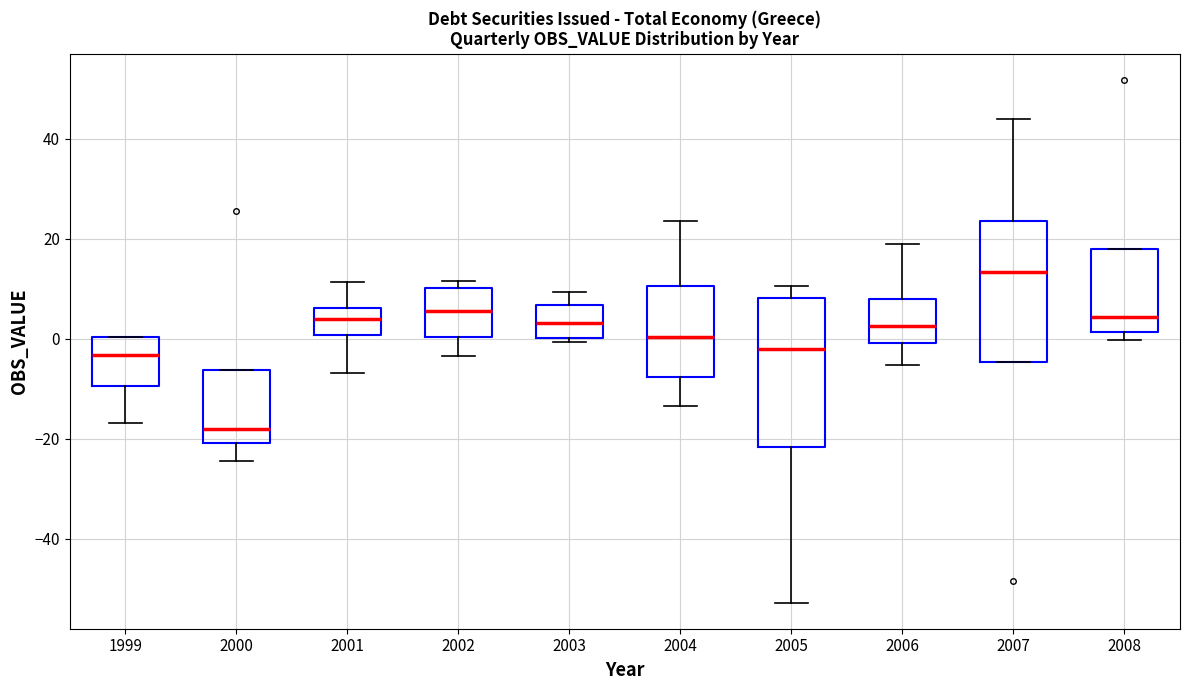

Where does the upper whisker of the box at x = 2001 end on the y-axis? The values are not printed on the chart, so give them approximately, as read against the axis.

12